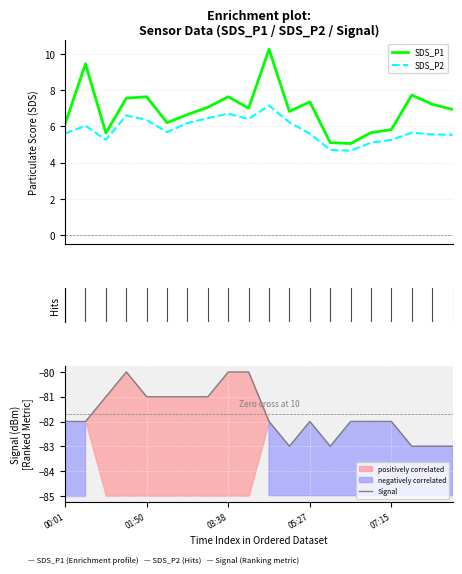

True or false: SDS_P2 and SDS_P1 intersect in this chart.

False